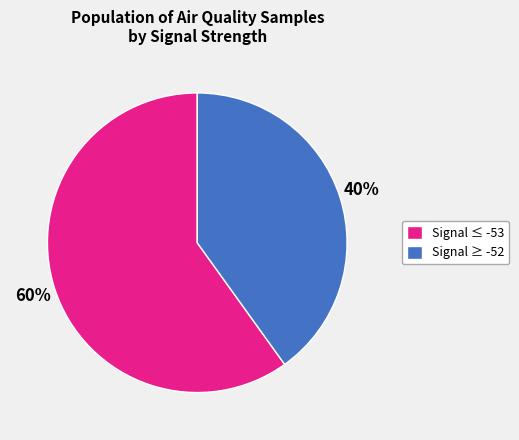

To the nearest percent, what percentage of the pie is Signal ≥ -52?

40%